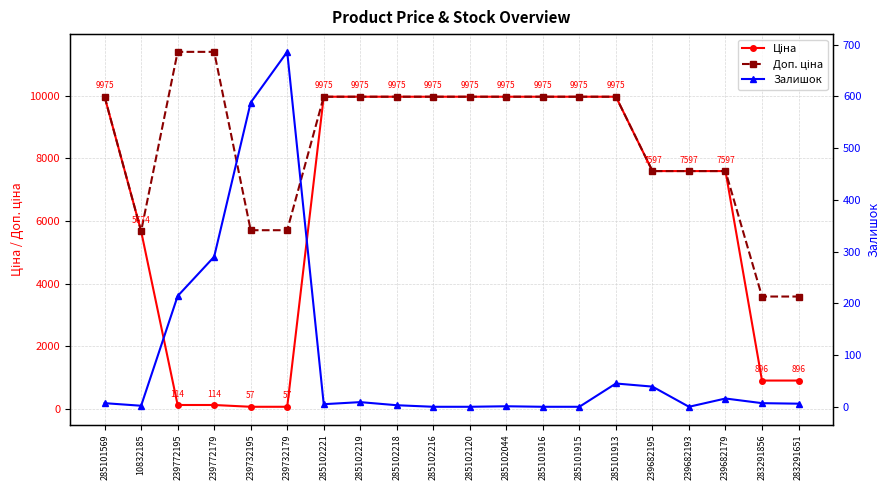

What are all the series names shown in the legend?

Ціна, Доп. ціна, Залишок